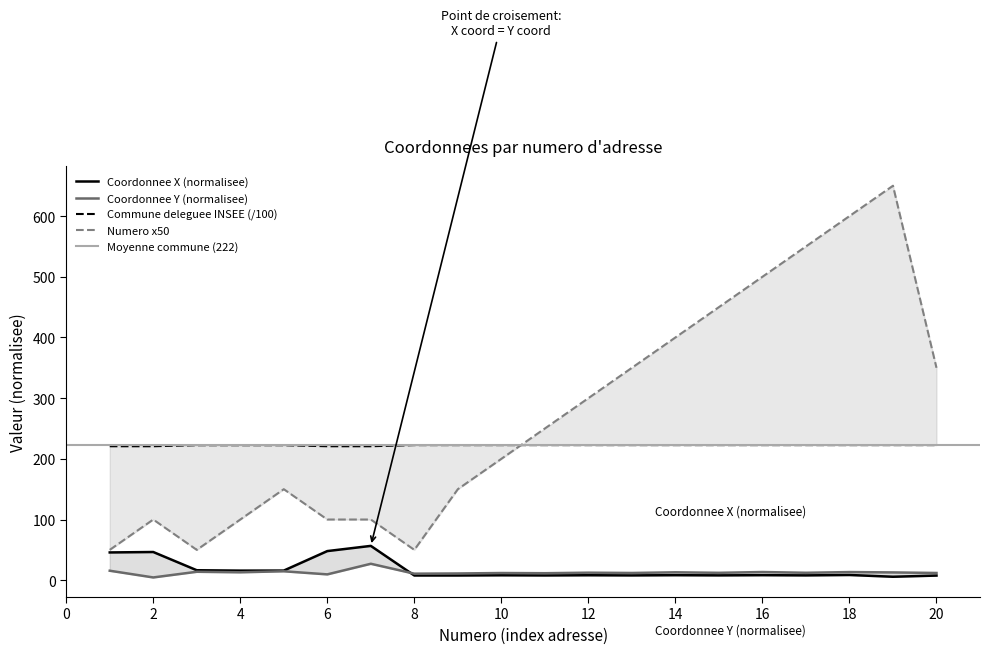

At which label does x_coord first exceed 8?

1